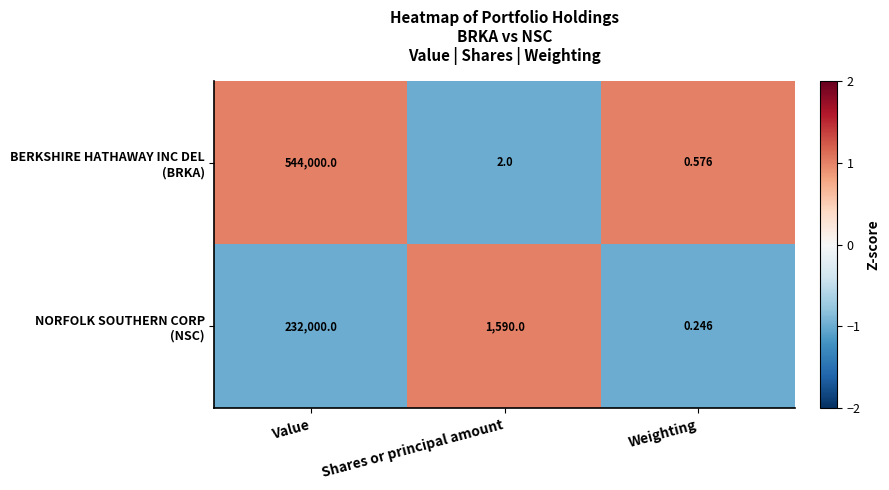

Which category has the lowest value across all series?

Weighting